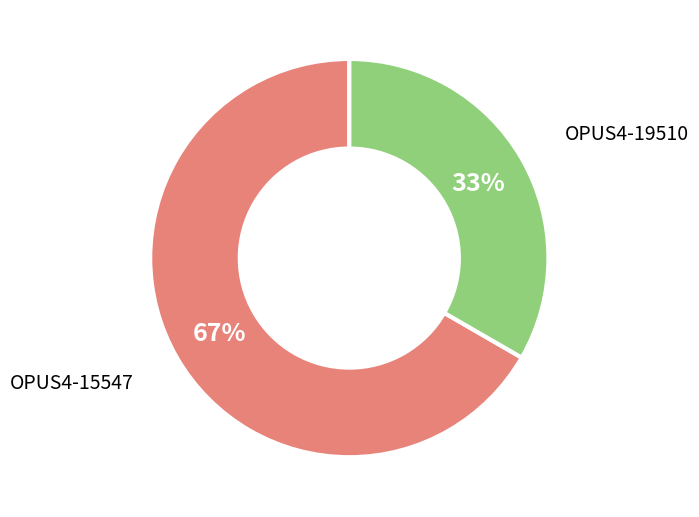

What is the ratio of the value at OPUS4-15547 to the value at OPUS4-19510?

2.0